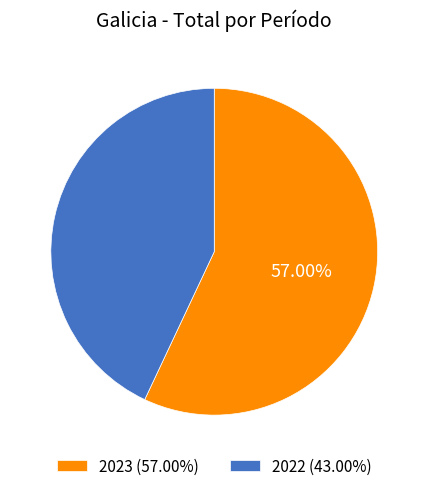

Is 2023 the majority of the pie?

Yes